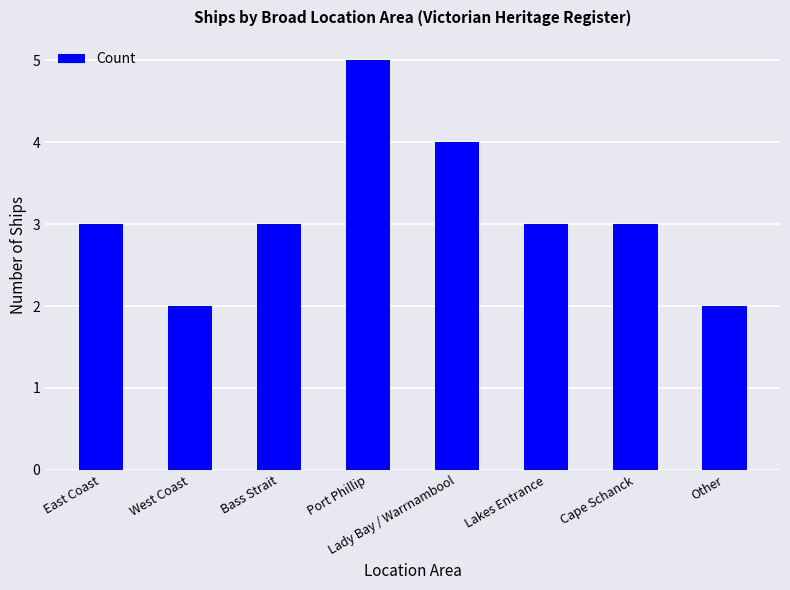

Reading left to right, list all the values displayed in this chart.

3	2	3	5	4	3	3	2